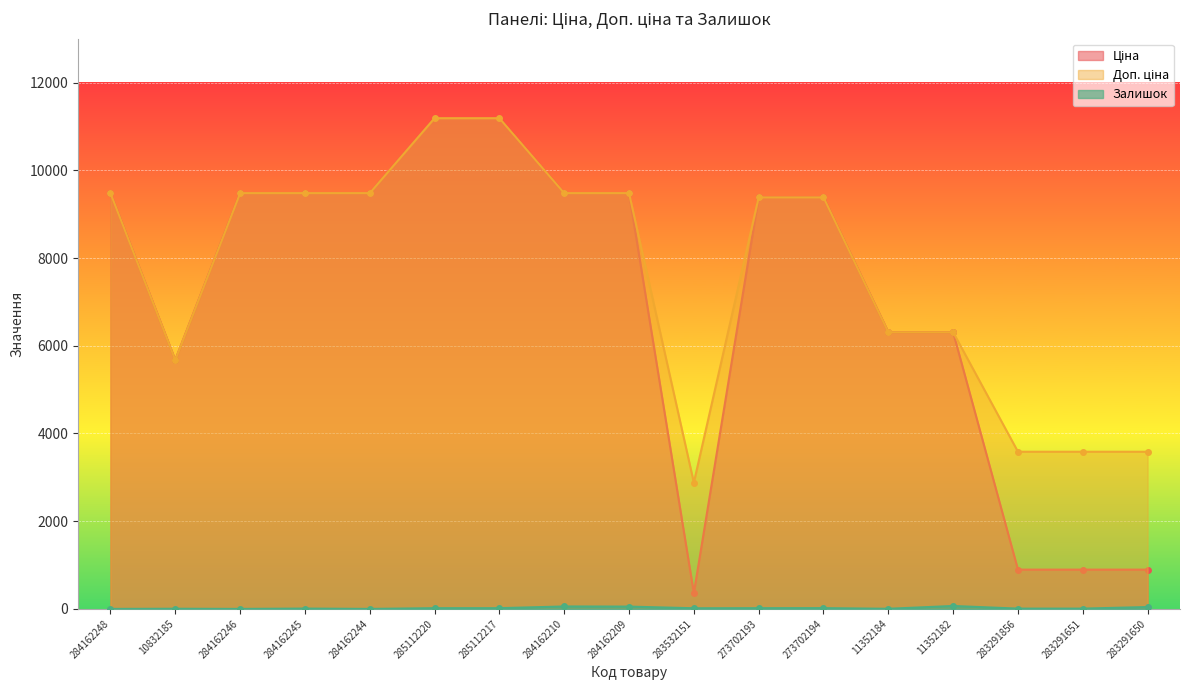

Which series changed the most between 284162209 and 273702194?

Ціна